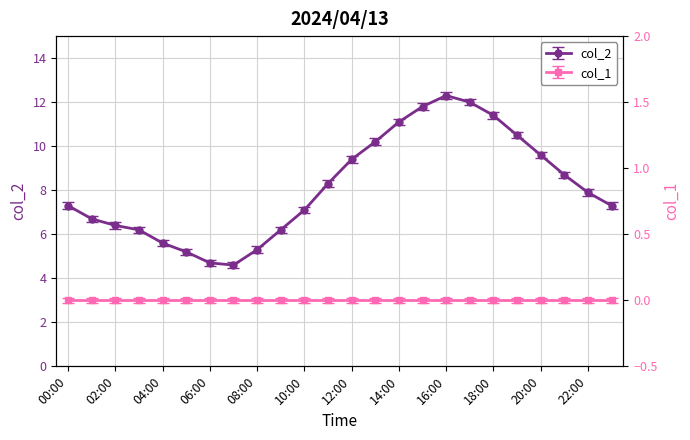

Is it true that the value at 13:00 is 14.8?

False